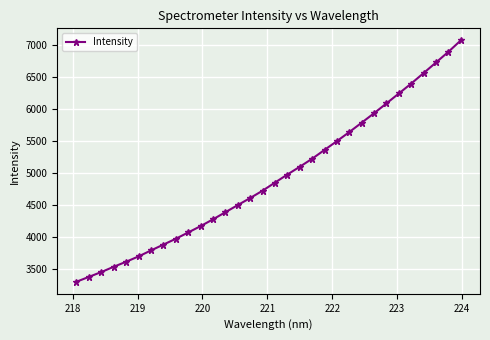

How many categories are shown in the chart?

32